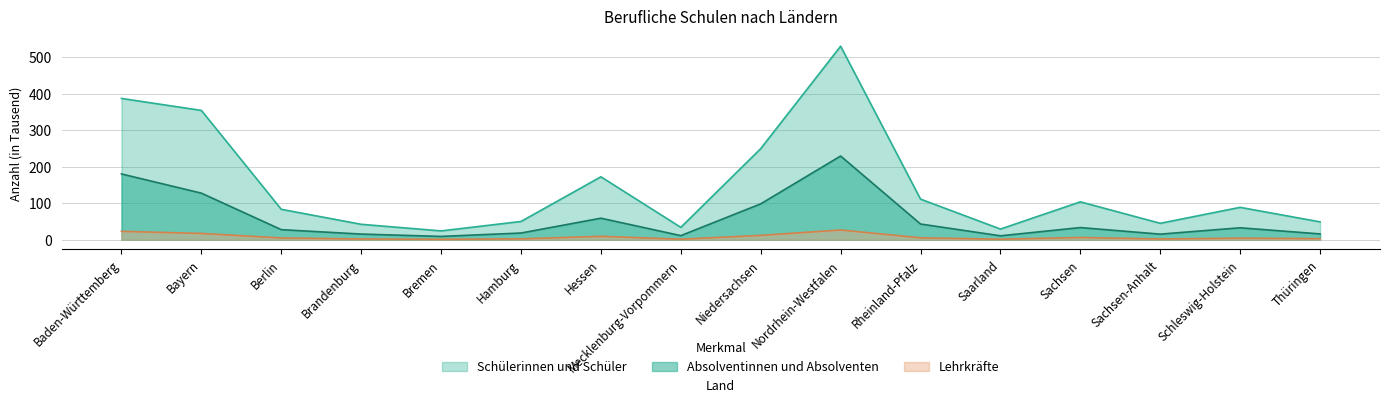

What is the average value of the Absolventinnen und Absolventen series?

58.0